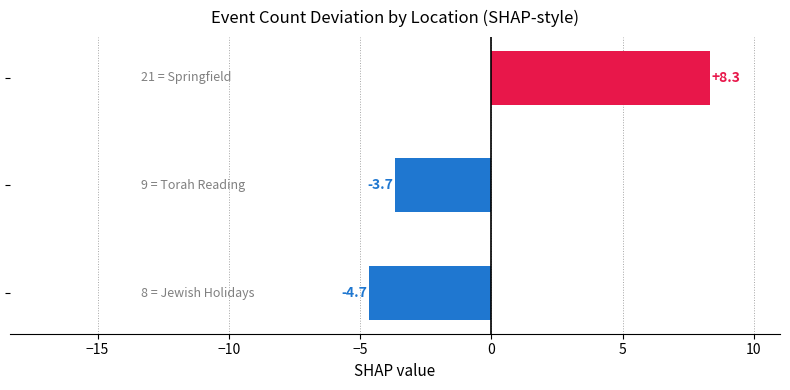

What is the difference between the maximum and minimum values?

13.0